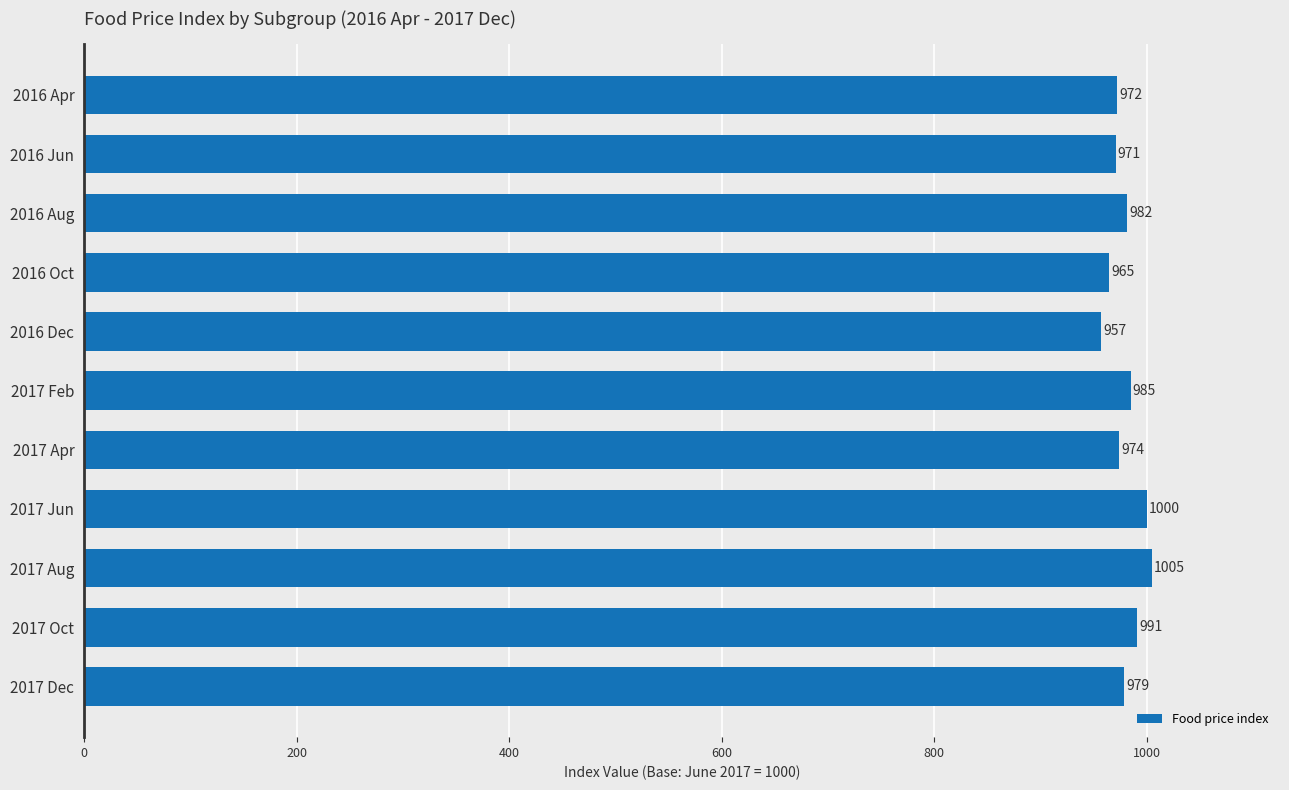

What is the approximate value at 2016 Oct, to the nearest 5?

965